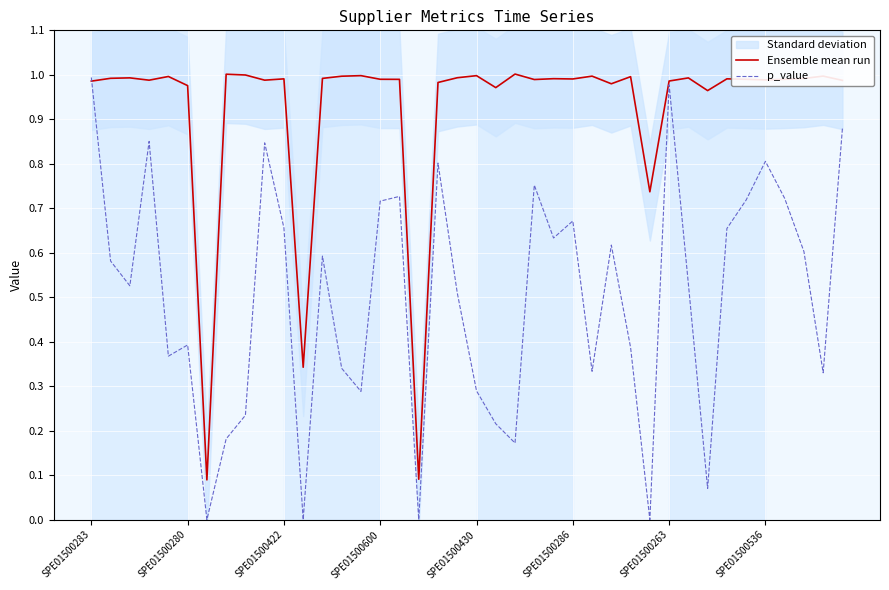

How many interior local valleys does the Ensemble mean run series have?

12